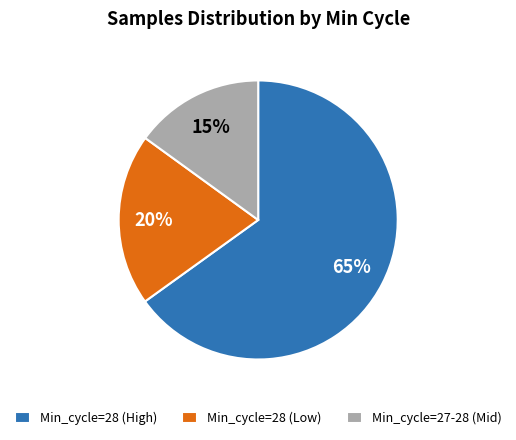

Do Min_cycle=28 (Low) and Min_cycle=28 (High) together represent more than half of the pie?

Yes